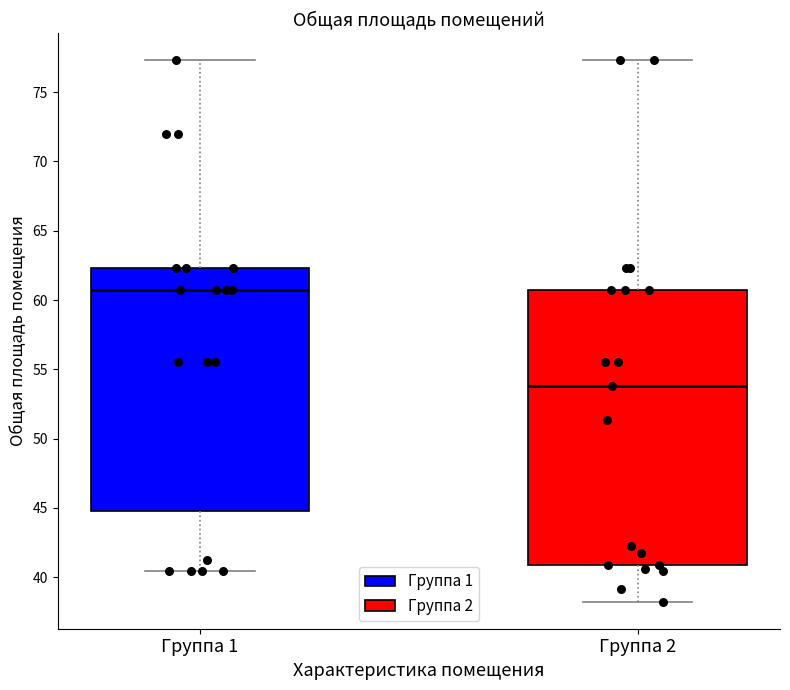

Which box is the tallest, from its lower edge to its upper edge?

Группа 2